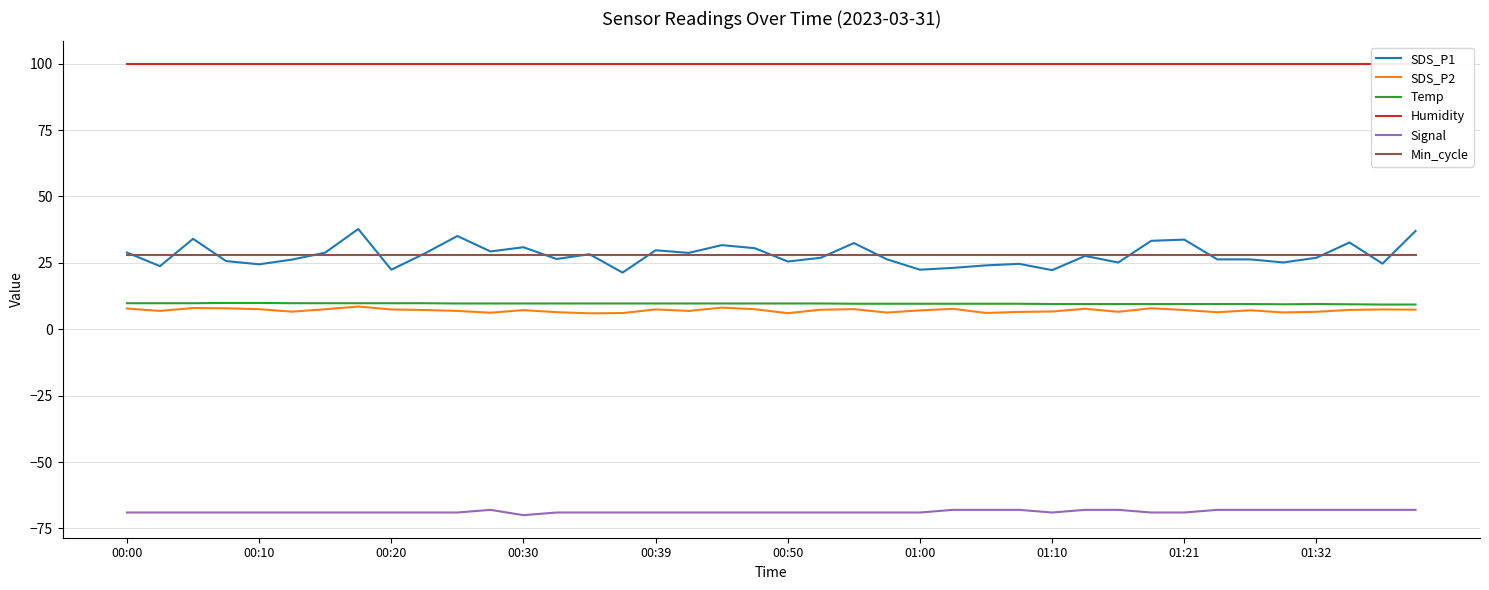

True or false: SDS_P1 and Min_cycle intersect in this chart.

True